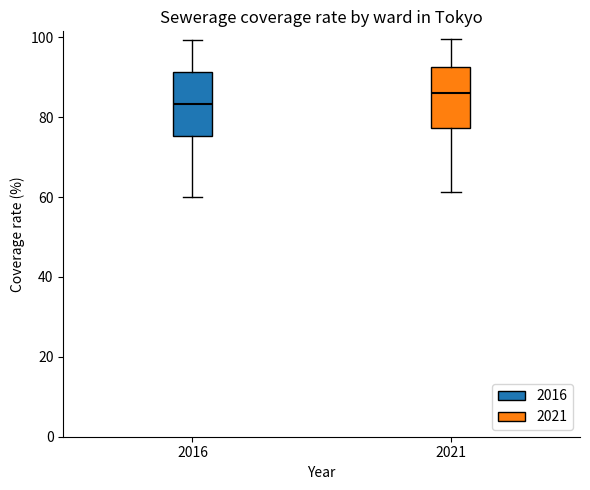

Which box has the highest median line?

2021